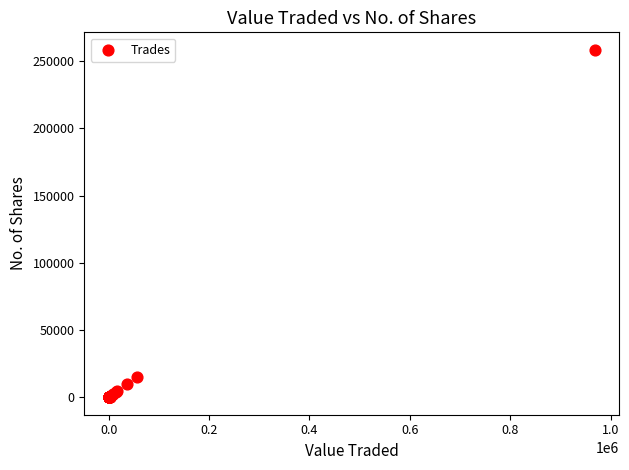

What Y value in the scatter plot is closest to 129229?

15000